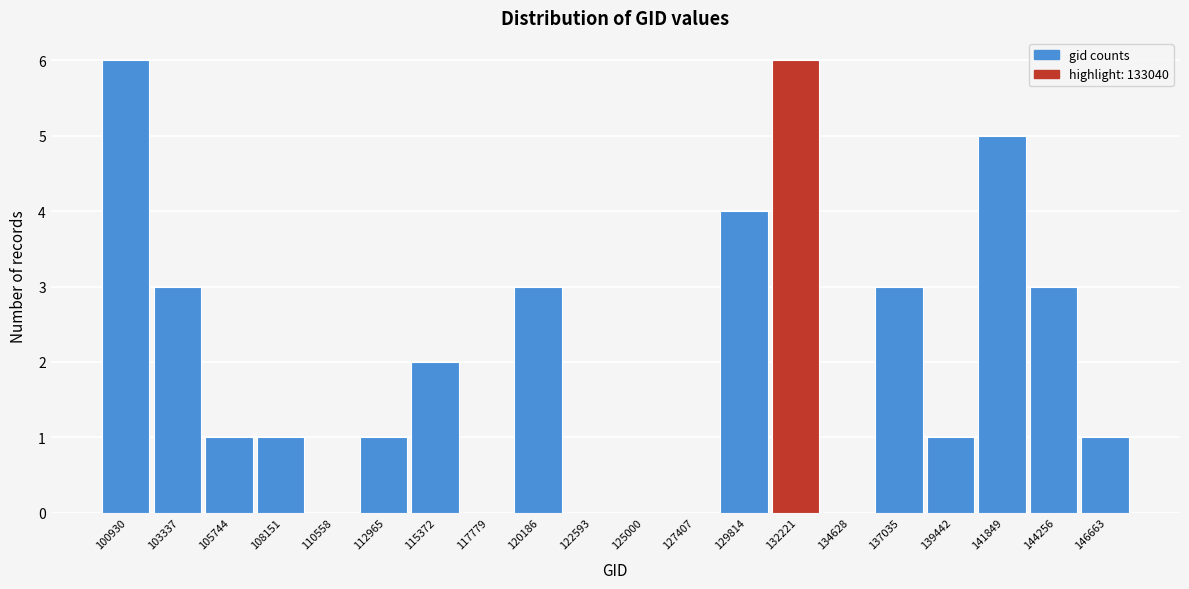

Reading left to right, extract all data points from this chart.

100930=6	103337=3	105744=1	108151=1	110558=0	112965=1	115372=2	117779=0	120186=3	122593=0	125000=0	127407=0	129814=4	132221=6	134628=0	137035=3	139442=1	141849=5	144256=3	146663=1